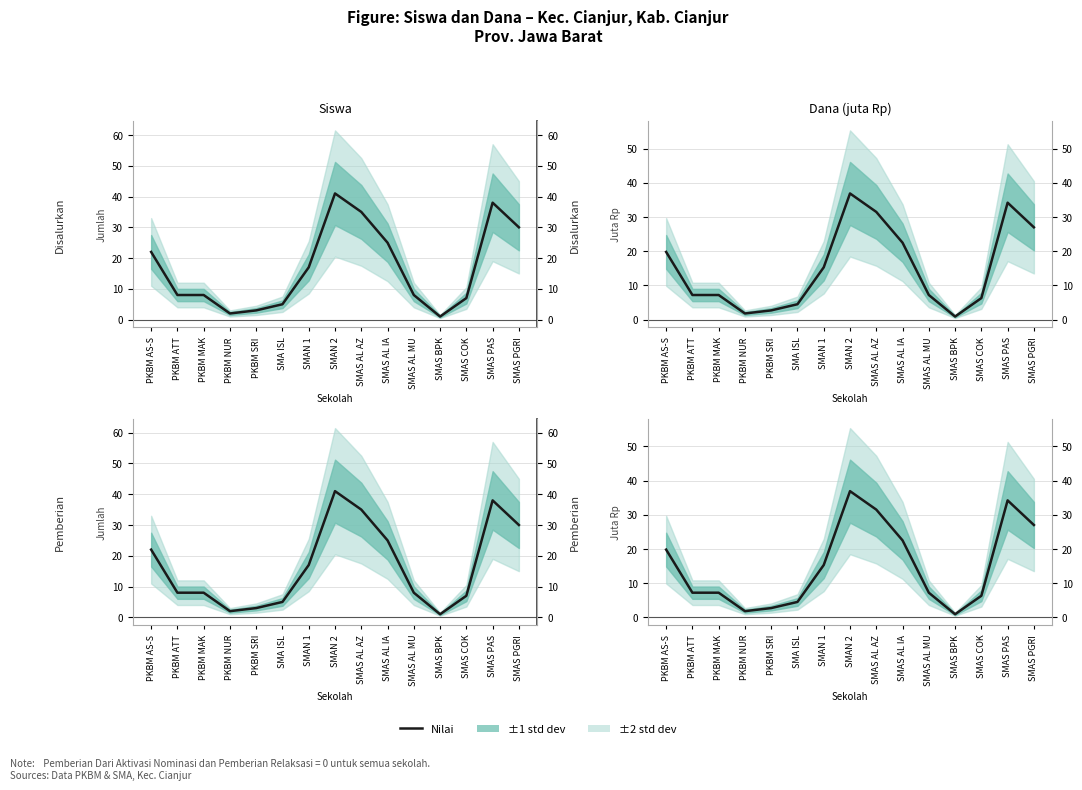

Reading left to right, extract all data points from this chart.

Siswa Disalurkan: 22.0	8.0	8.0	2.0	3.0	5.0	17.0	41.0	35.0	25.0	8.0	1.0	7.0	38.0	30.0
Dana Disalurkan (juta Rp): 19.8	7.2	7.2	1.8	2.7	4.5	15.3	36.9	31.5	22.5	7.2	0.9	6.3	34.2	27.0
Siswa Pemberian: 22.0	8.0	8.0	2.0	3.0	5.0	17.0	41.0	35.0	25.0	8.0	1.0	7.0	38.0	30.0
Dana Pemberian (juta Rp): 19.8	7.2	7.2	1.8	2.7	4.5	15.3	36.9	31.5	22.5	7.2	0.9	6.3	34.2	27.0